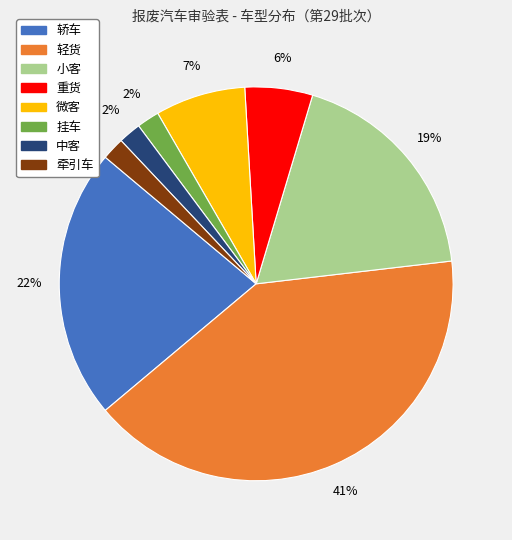

Which slice is the largest?

轻货